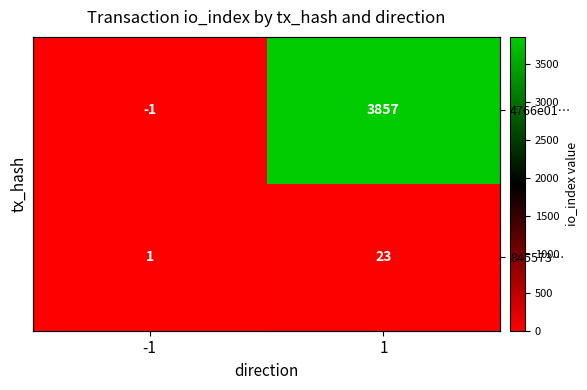

Which label corresponds to the smallest value in the chart?

-1